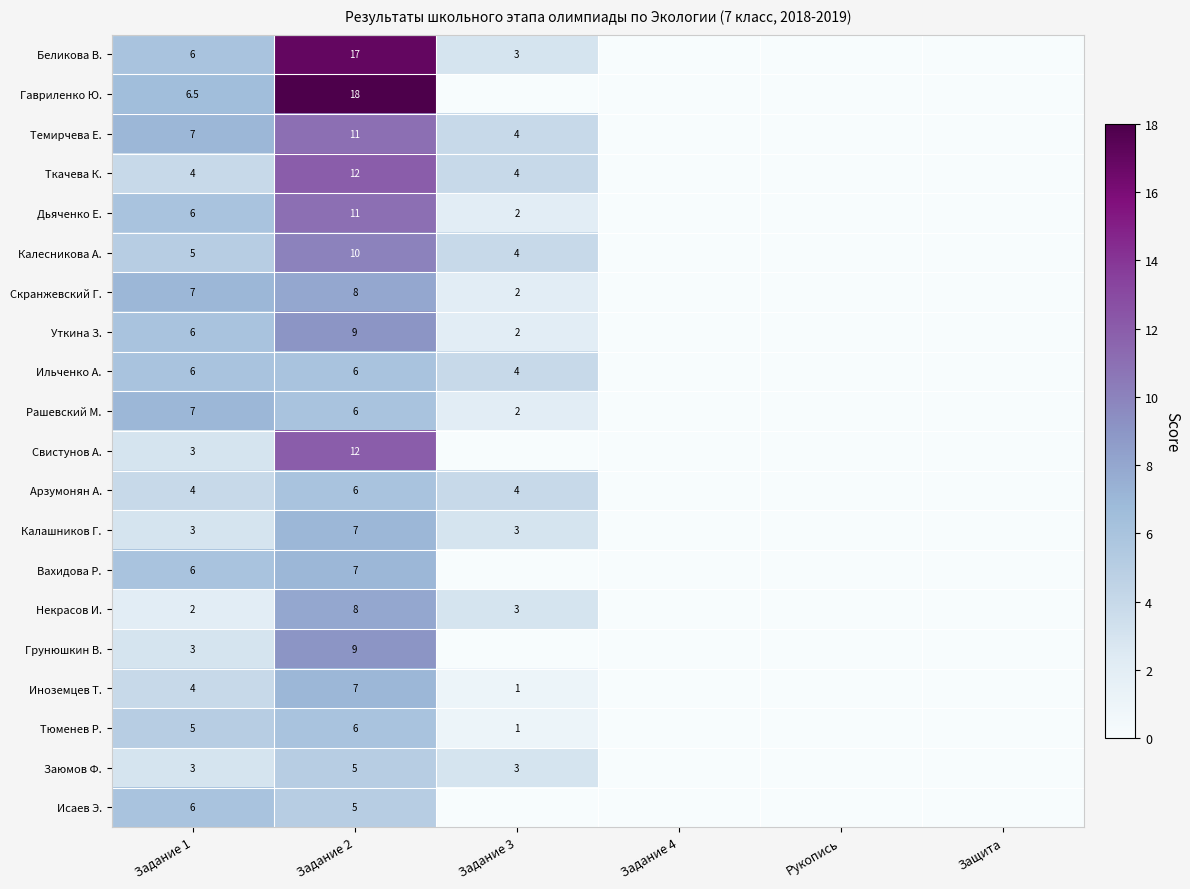

What is the difference between the highest and lowest values at Задание 2?

13.0